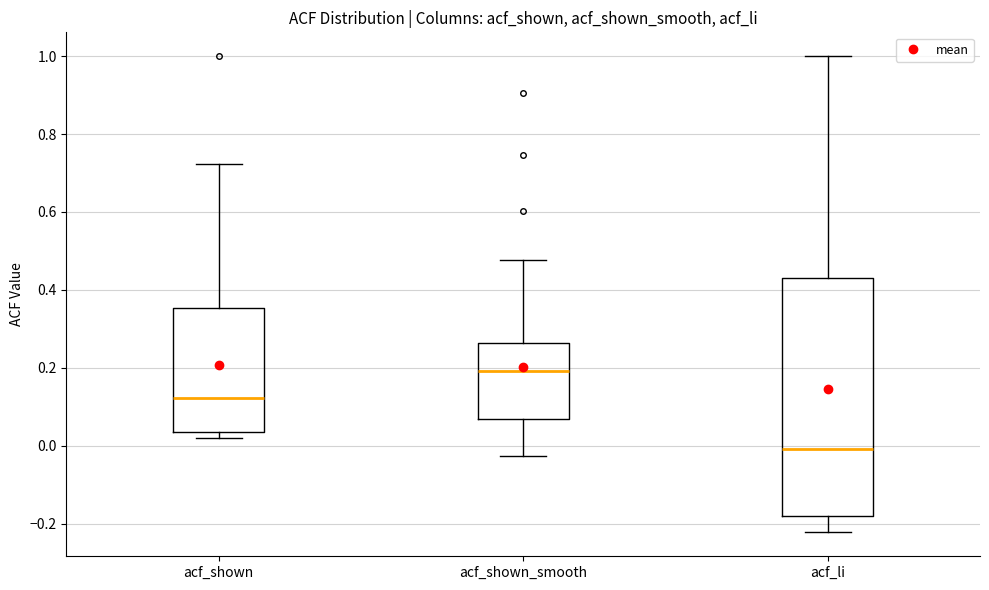

Reading left to right, read every box against the y-axis: the position of its median line, the range the box covers, and the ends of its whiskers. The values are not printed on the chart, so give them approximately, as read against the axis.

acf_shown: median 0.12, box 0.04 to 0.36, whiskers 0.02 to 0.72
acf_shown_smooth: median 0.20, box 0.06 to 0.26, whiskers -0.02 to 0.48
acf_li: median 0.00, box -0.18 to 0.44, whiskers -0.22 to 1.00